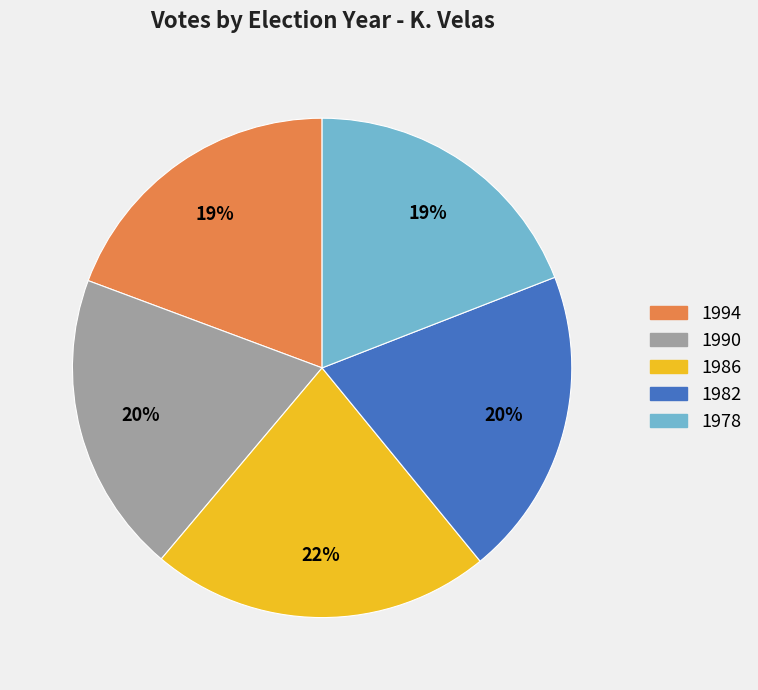

The 1982 slice represents 33% of the pie. True or false?

False